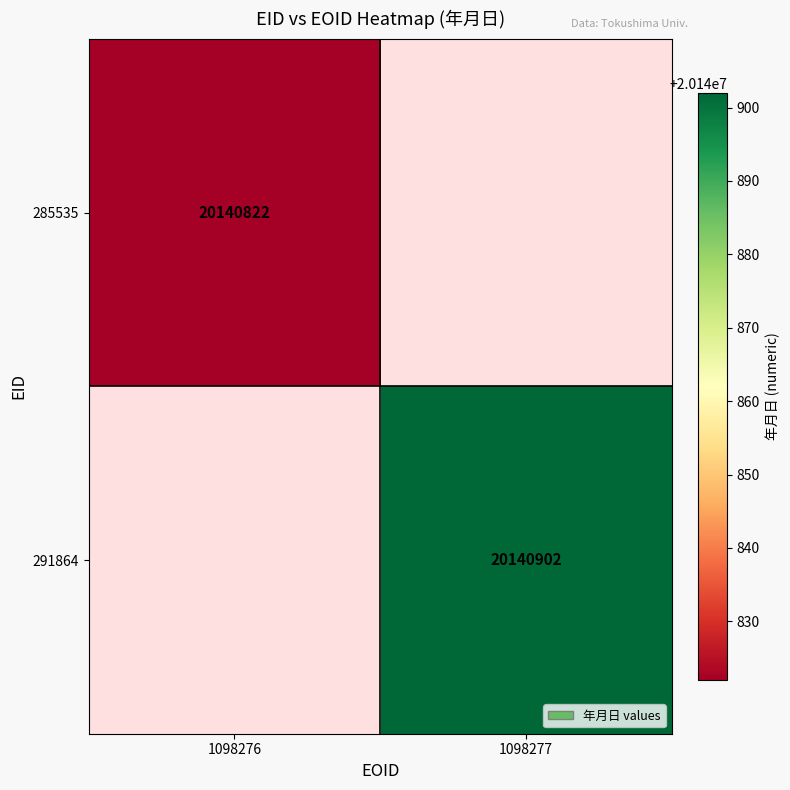

The 291864 series shows 20140902 at 1098277. True or false?

True